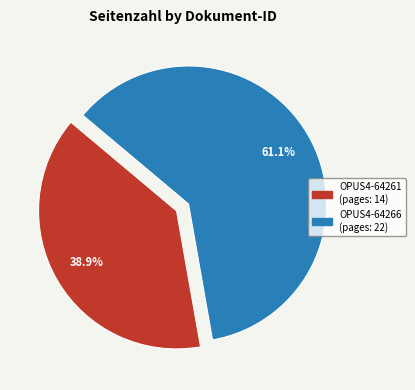

Is it true that OPUS4-64261 is 39% of the pie?

True